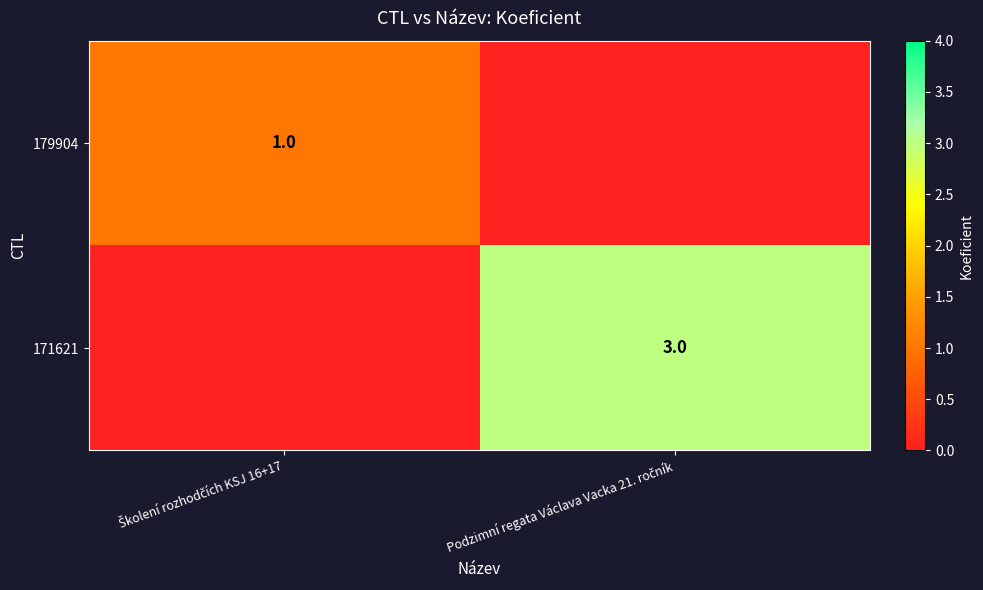

Is it true that 171621 equals 3 at Podzimní regata Václava Vacka 21. ročník?

True